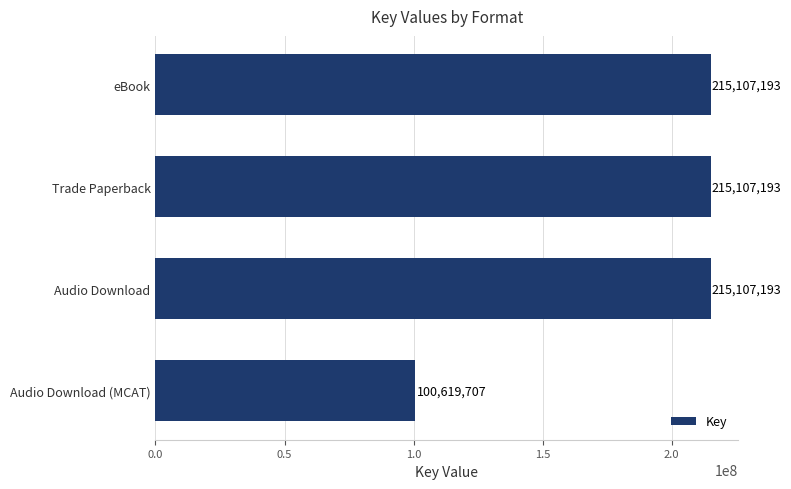

Reading top to bottom, list all the values displayed in this chart.

eBook=215107193	Trade Paperback=215107193	Audio Download=215107193	Audio Download (MCAT)=100619707